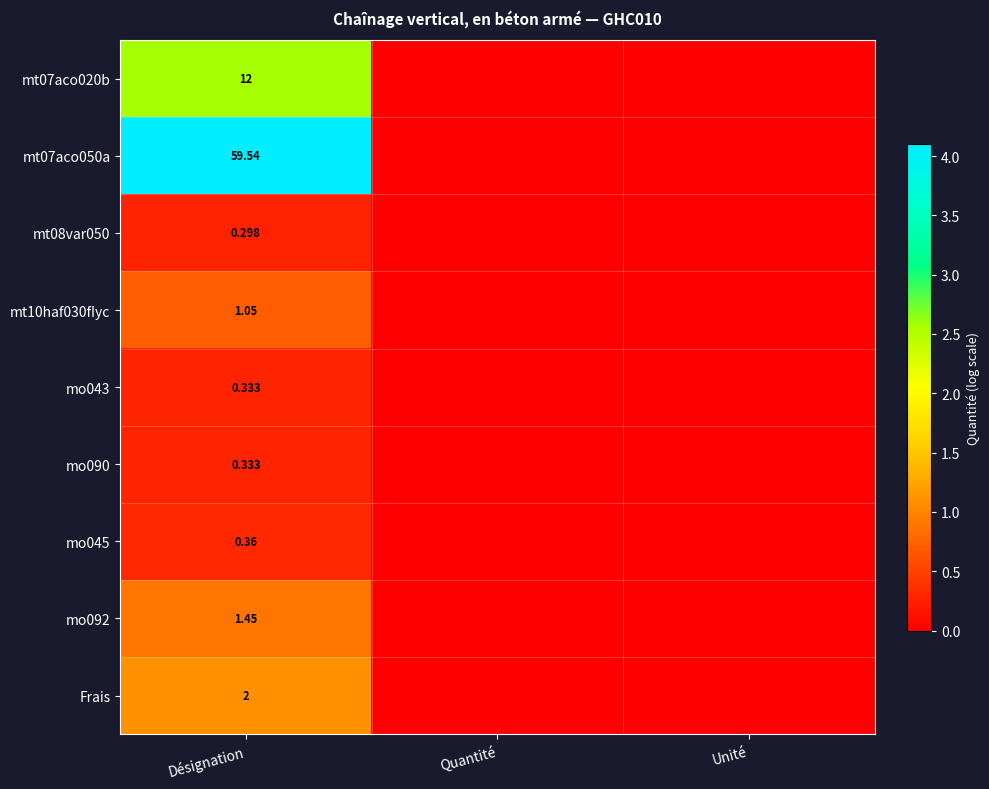

At which label does mt08var050 reach its peak?

Désignation